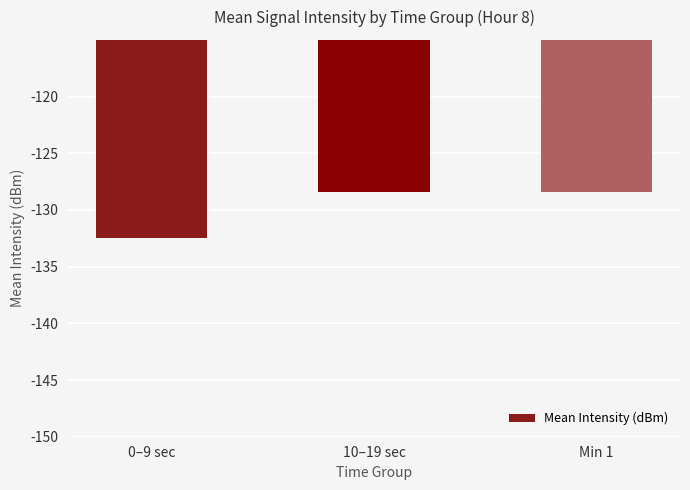

Reading left to right, transcribe all the data shown in this chart.

0–9 sec=-132.4	10–19 sec=-128.4	Min 1=-128.4